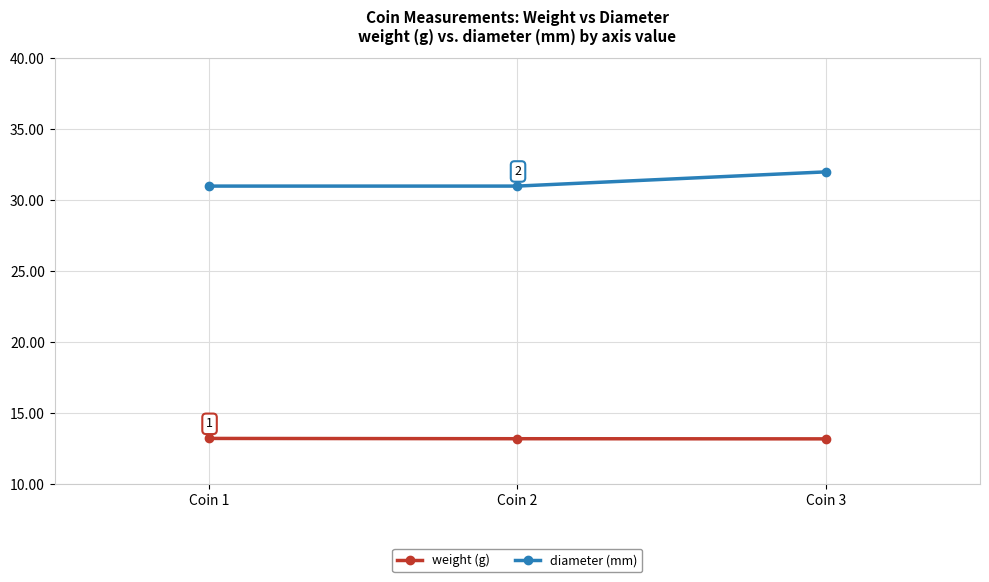

At how many categories does at least one series exceed 17?

3